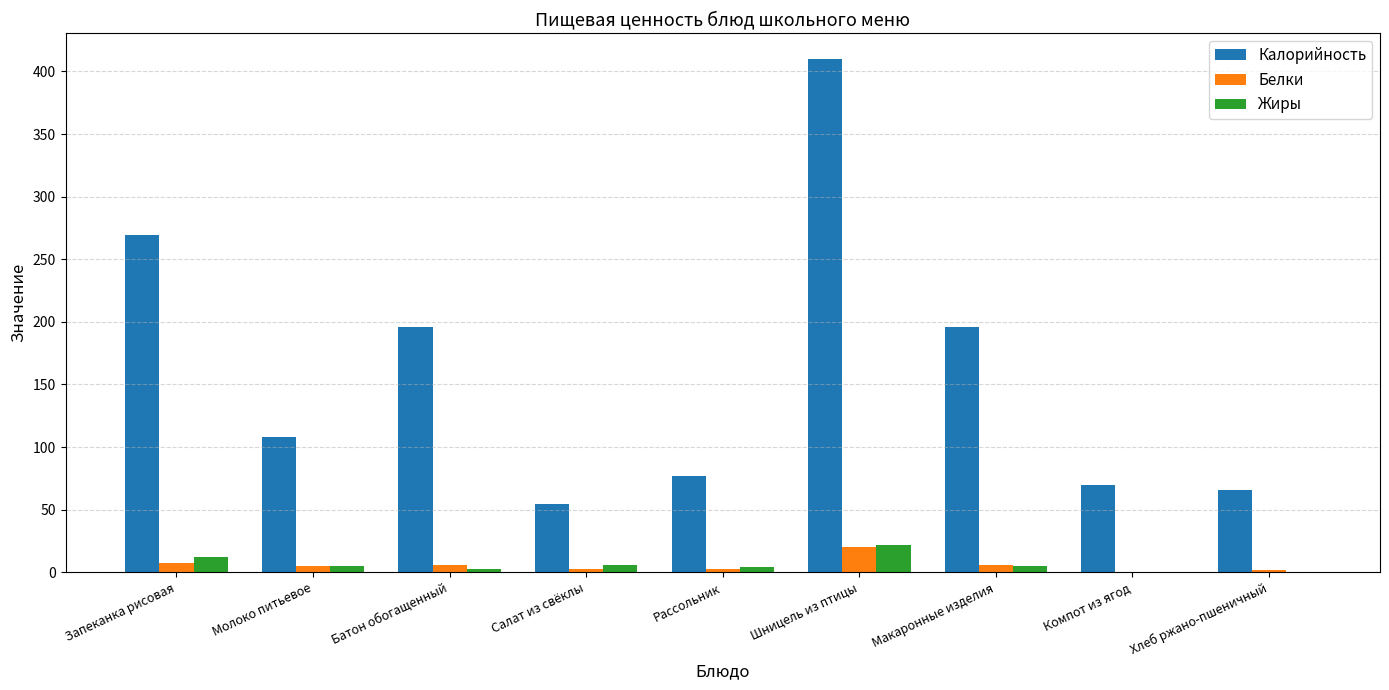

At which category is the sum across all series the highest?

Шницель из птицы